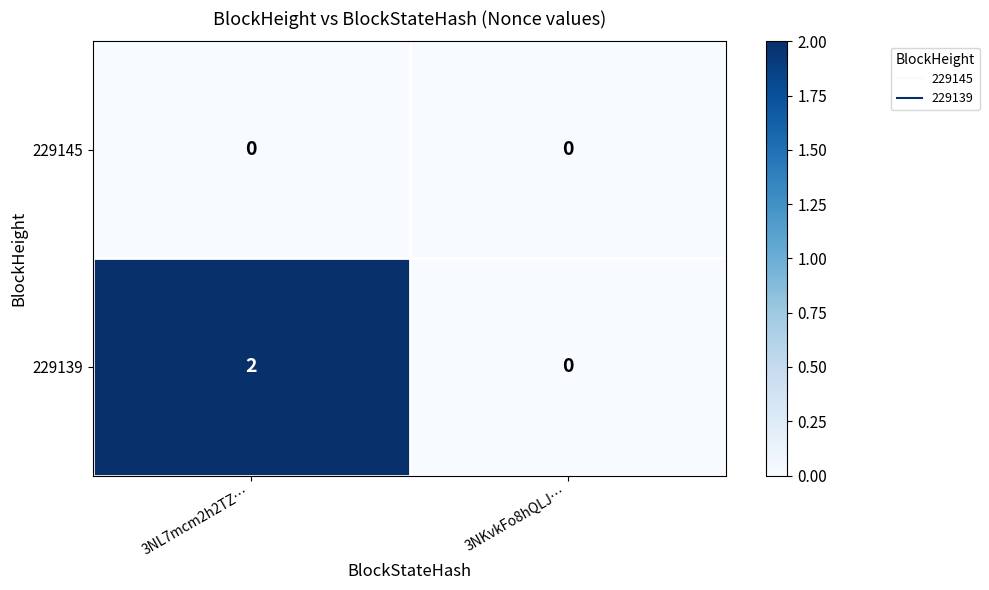

What is the greatest value displayed?

2